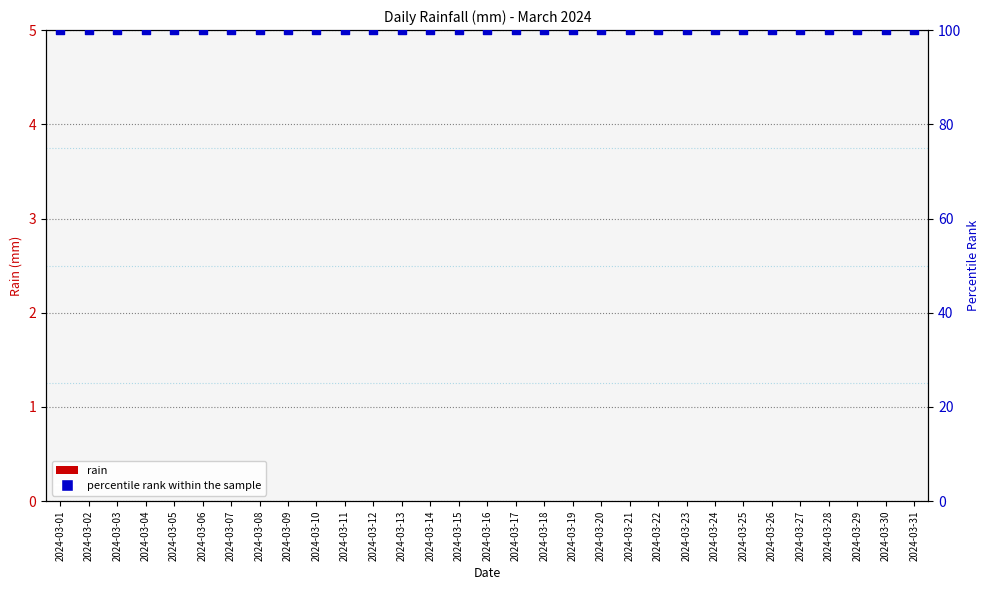

At how many categories does at least one series exceed 92?

31